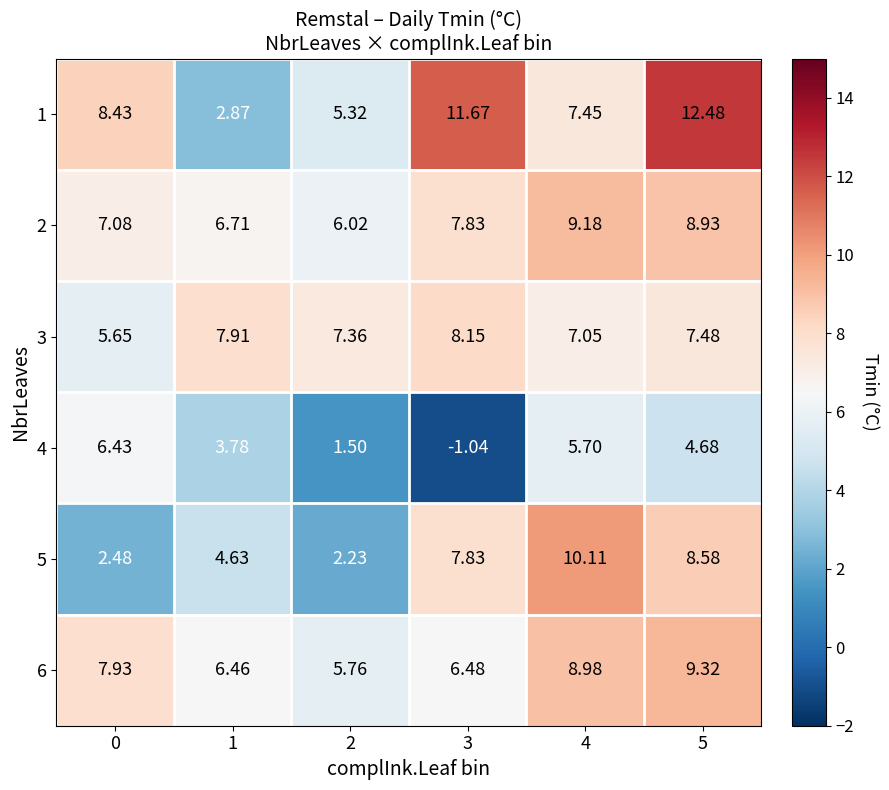

Which series changed the most between 1 and 4?

5